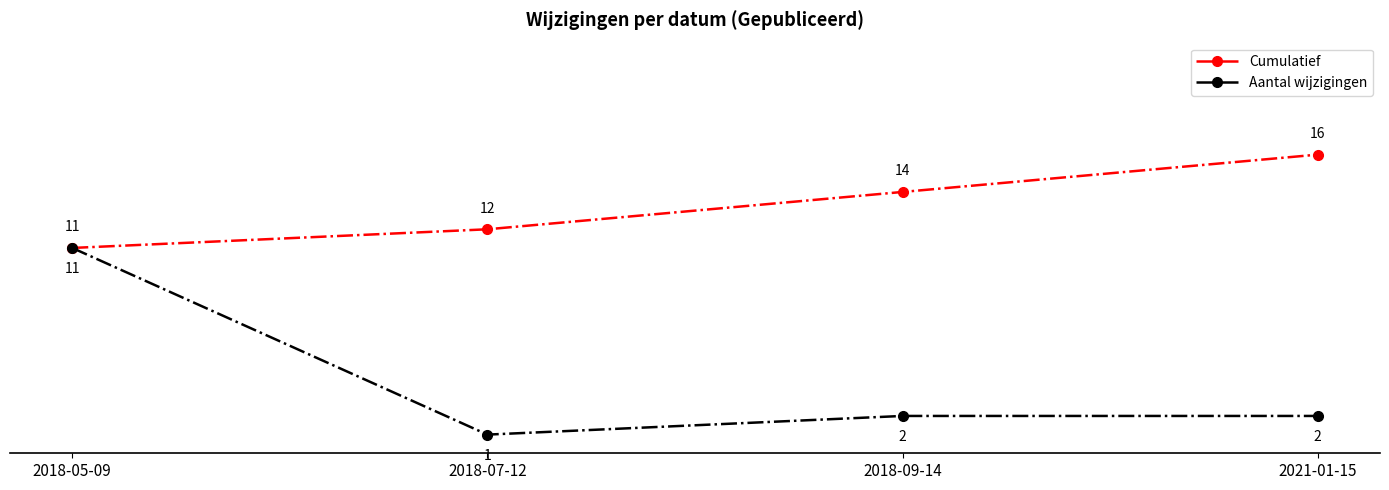

List the series in order of their overall mean, highest first.

Cumulatief, Aantal wijzigingen